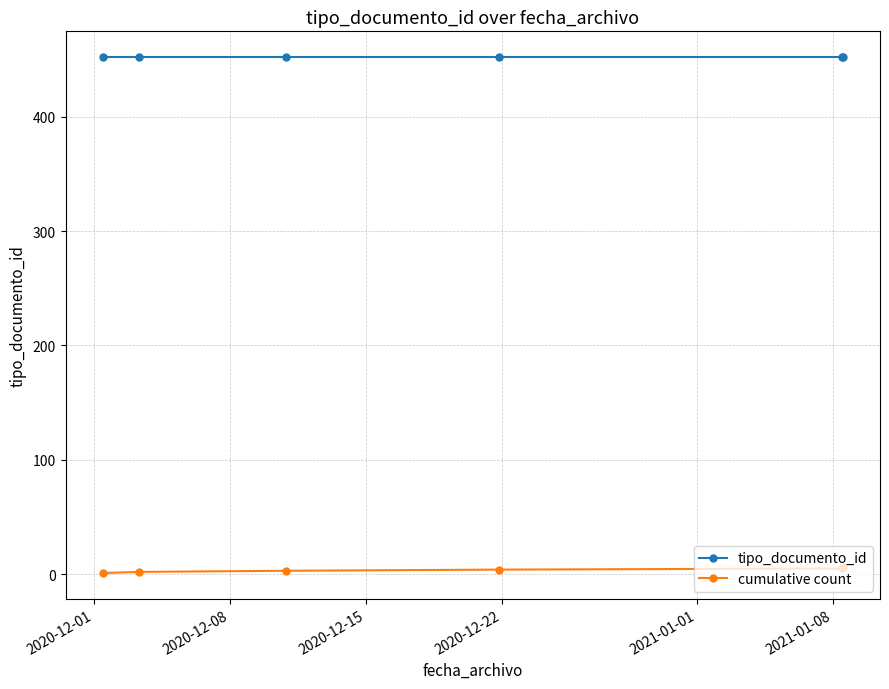

Which series has the largest total across all categories?

tipo_documento_id